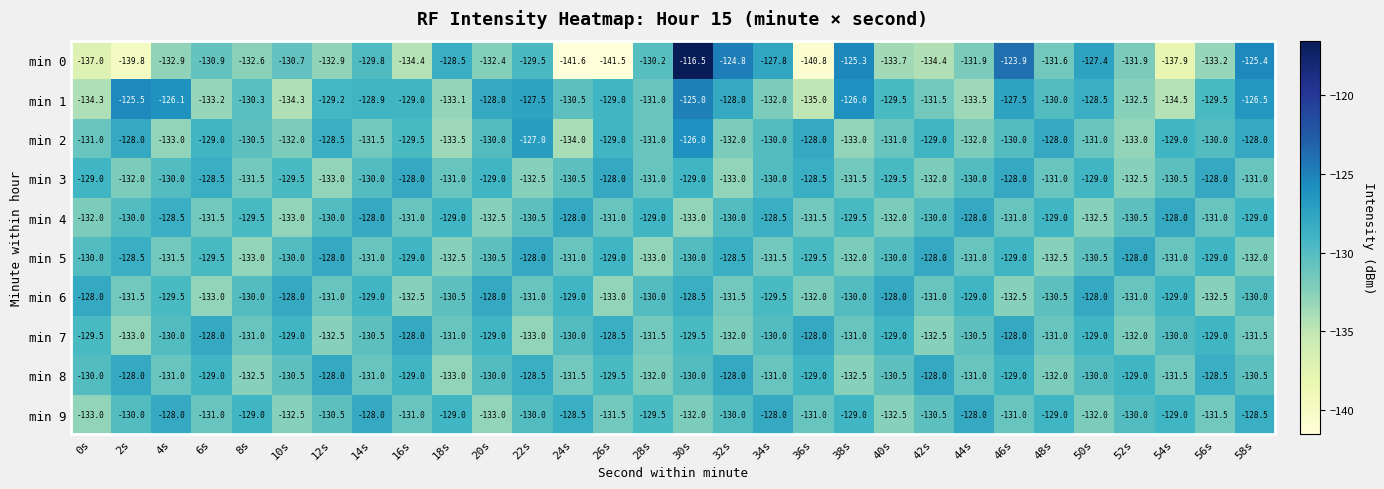

What is the difference between the maximum and minimum values in the min 3 series?

5.0